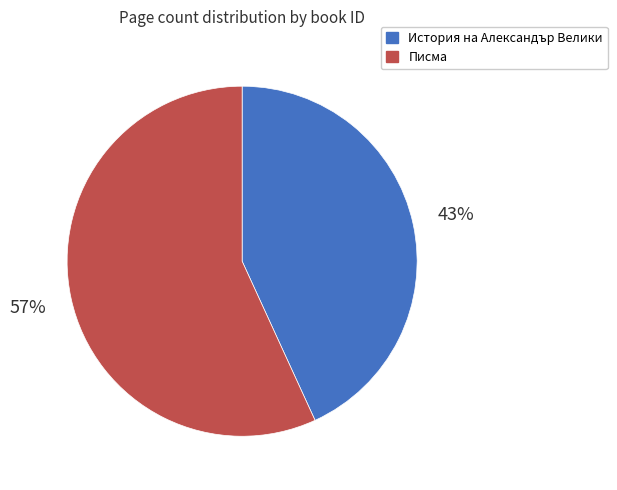

Is the sum of Писма and История на Александър Велики greater than half?

Yes